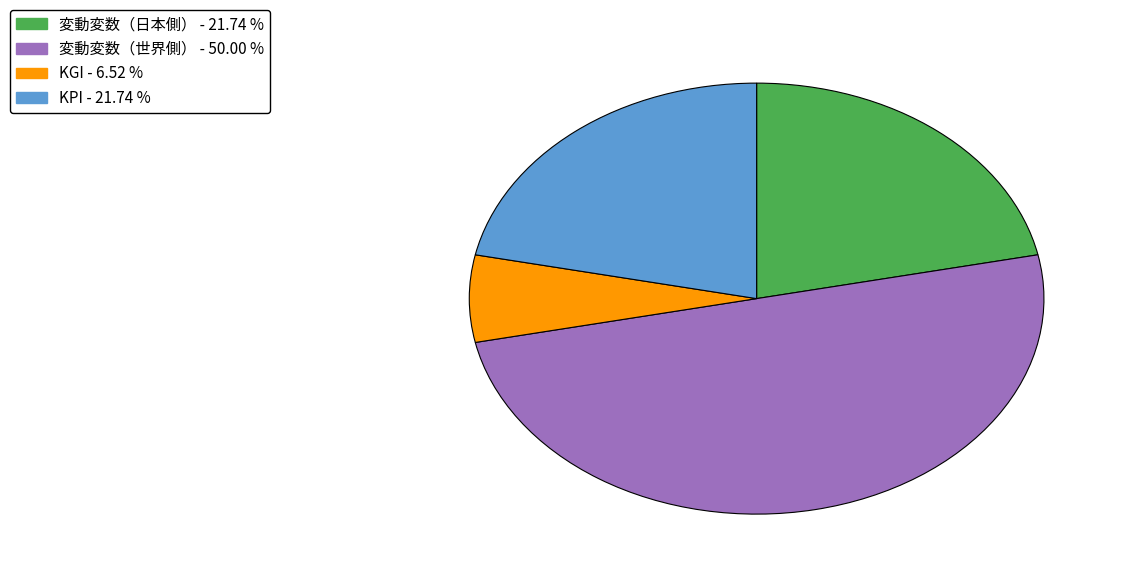

True or false: KGI accounts for 1% of the total.

False